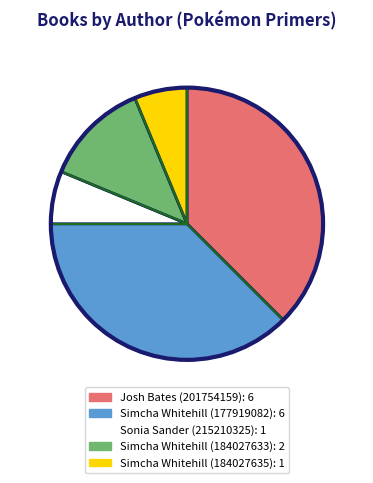

True or false: Simcha Whitehill (184027633) accounts for 12% of the total.

True